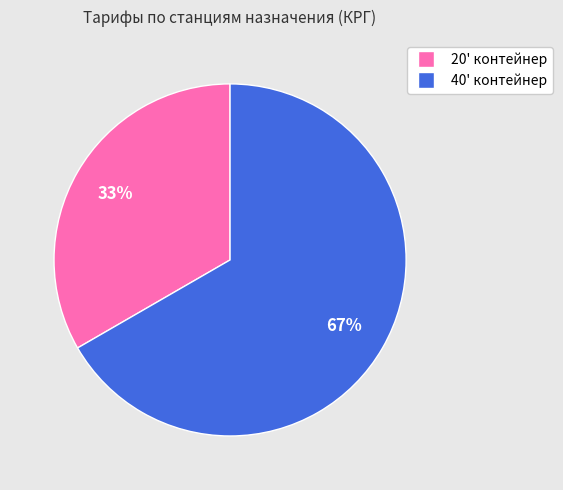

Is there any slice that represents more than half of the pie?

Yes